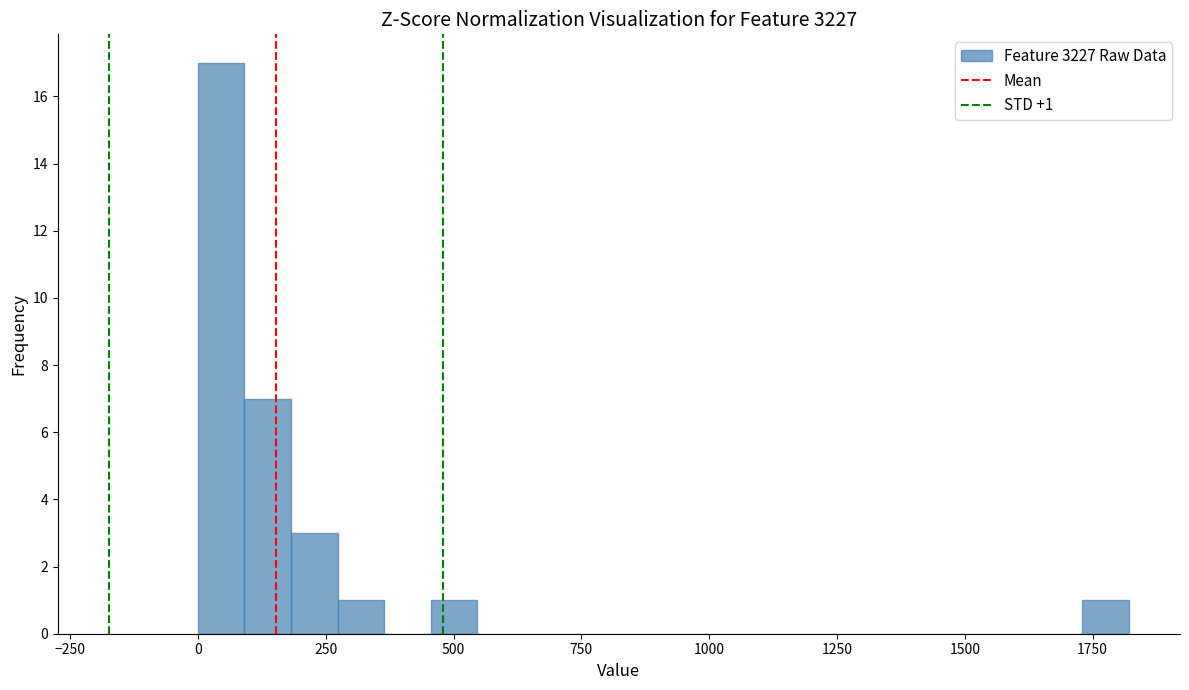

Around what value on the x-axis is the tallest bar? Give the approximate position of its centre, as read against the axis.

50